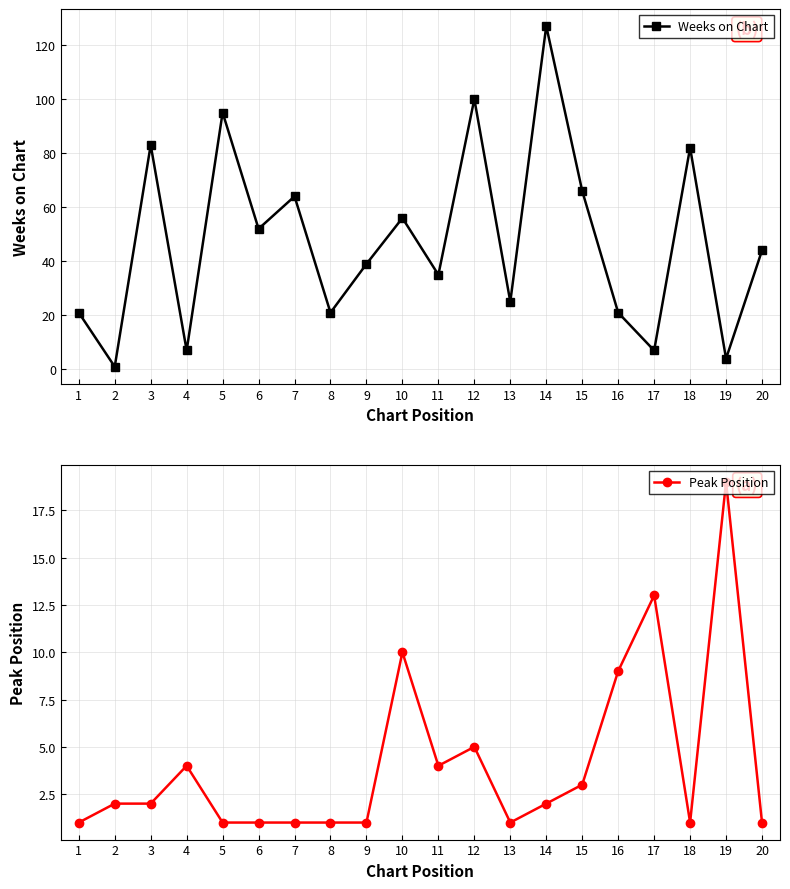

At which category does Weeks on Chart reach its first local peak?

3